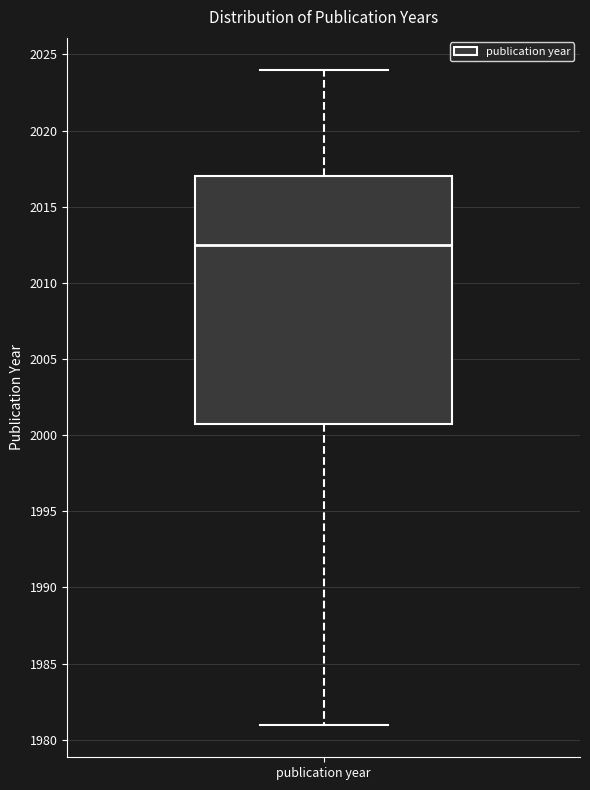

Transcribe this box plot: give where the median line is, the range the box spans, and where the two whiskers end, as read against the y-axis. The values are not printed on the chart, so give them approximately, as read against the axis.

median 2012.5, box 2001.0 to 2017.0, whiskers 1981.0 to 2024.0